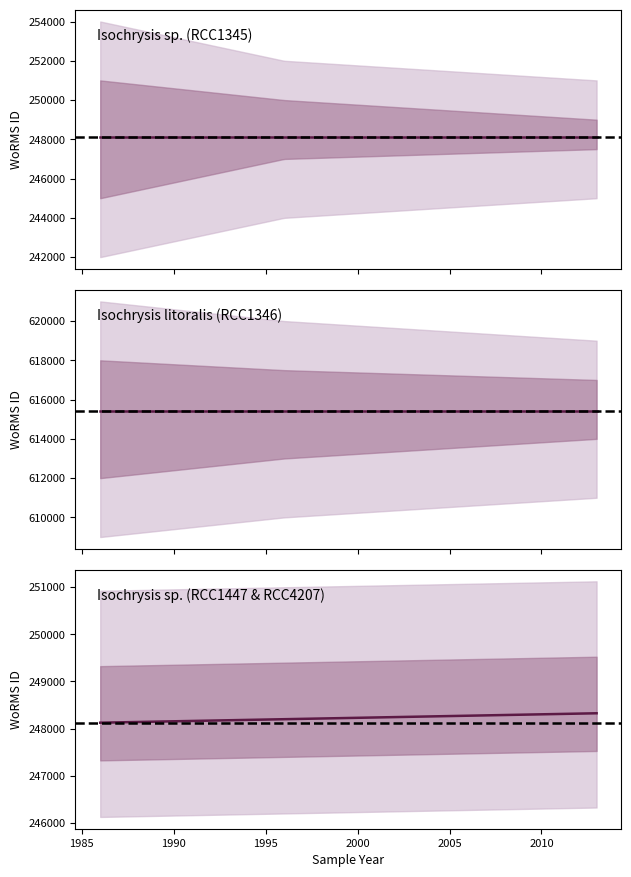

Between 1996 and 2013, which is larger?

1996